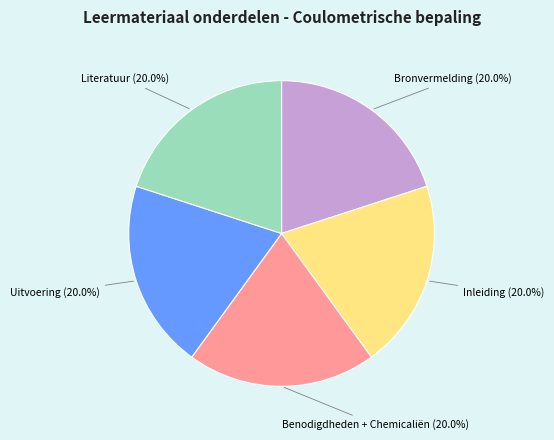

Is there a majority slice in this chart?

No